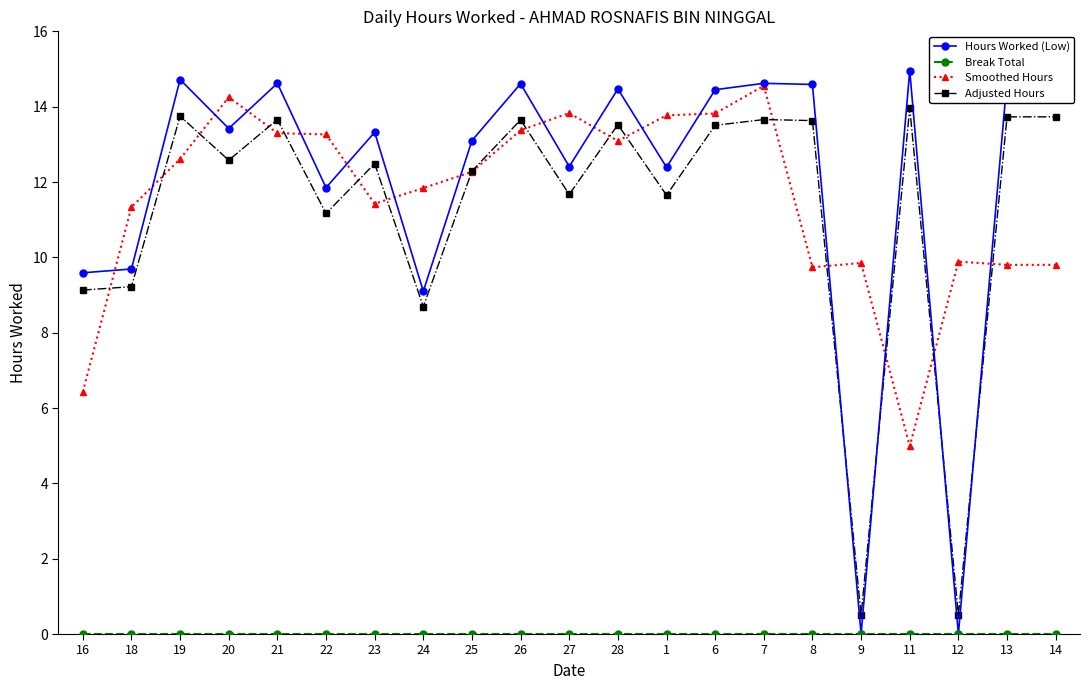

What is the label of the 4th point from the left?

20